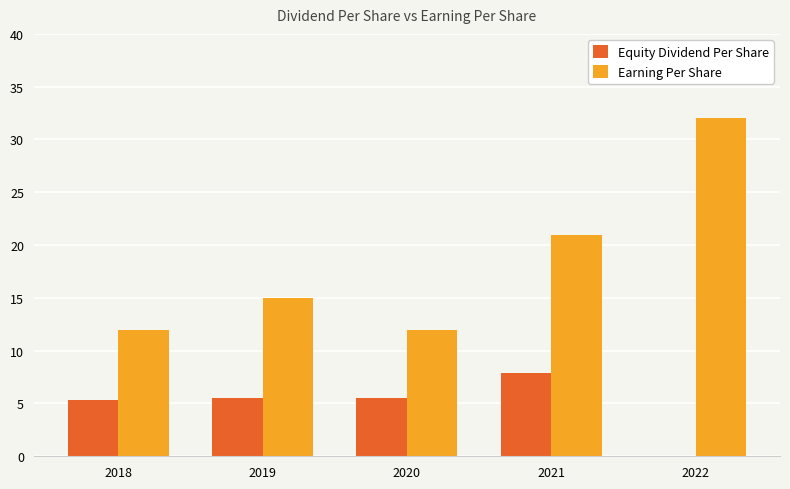

What is the sum of all Earning Per Share values?

92.0